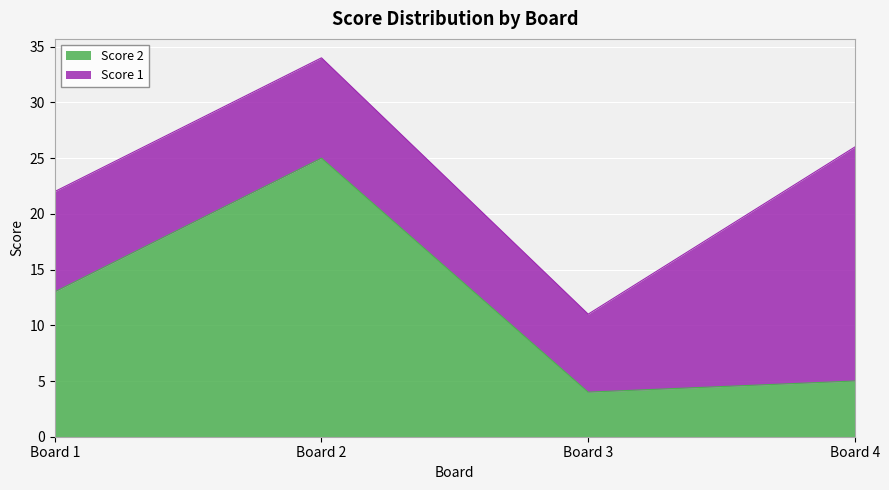

Reading right to left, what are the values for Score 2?

Board 4=5	Board 3=4	Board 2=25	Board 1=13